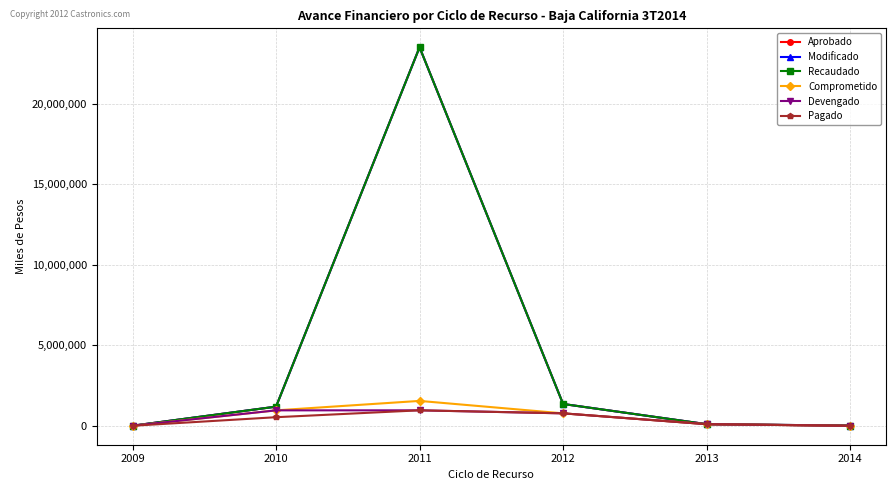

Reading right to left, what are all the values shown in this chart?

Aprobado: 13845.6	100132.3	1355393.4	23508296.7	1189136.5	3963.0
Modificado: 13845.6	100132.3	1355393.4	23508296.7	1189136.5	3963.0
Recaudado: 13845.6	100132.3	1355393.4	23508296.7	1189136.5	3963.0
Comprometido: 0.0	100132.3	773128.1	1545466.6	959123.9	1804.5
Devengado: 0.0	100132.3	773128.1	960684.7	959123.9	1804.5
Pagado: 0.0	100132.3	773128.0	960684.7	533501.3	1804.5